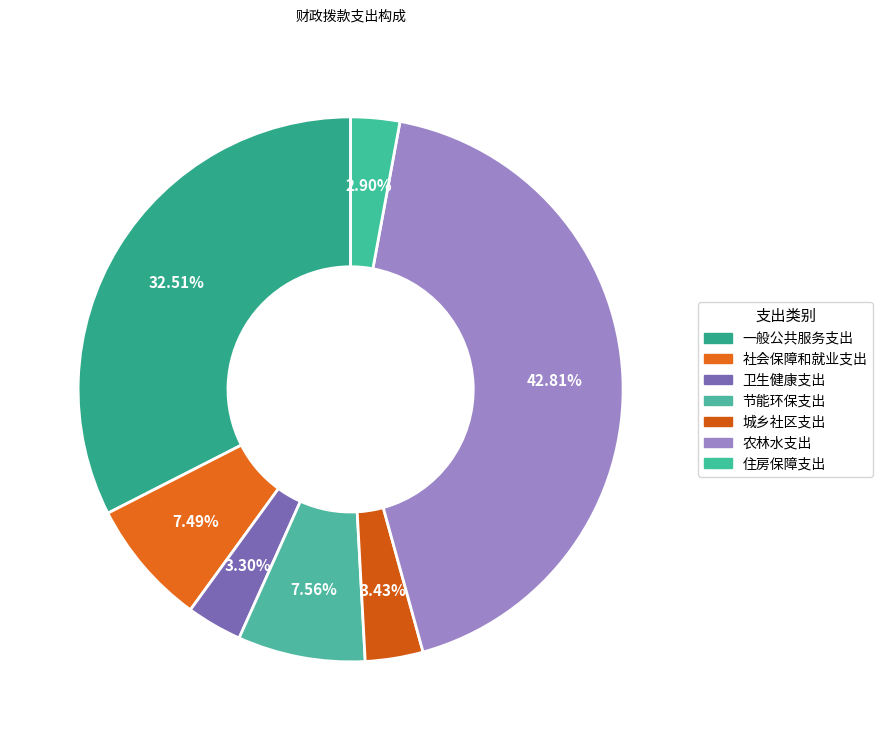

Count the number of slices in the pie.

7